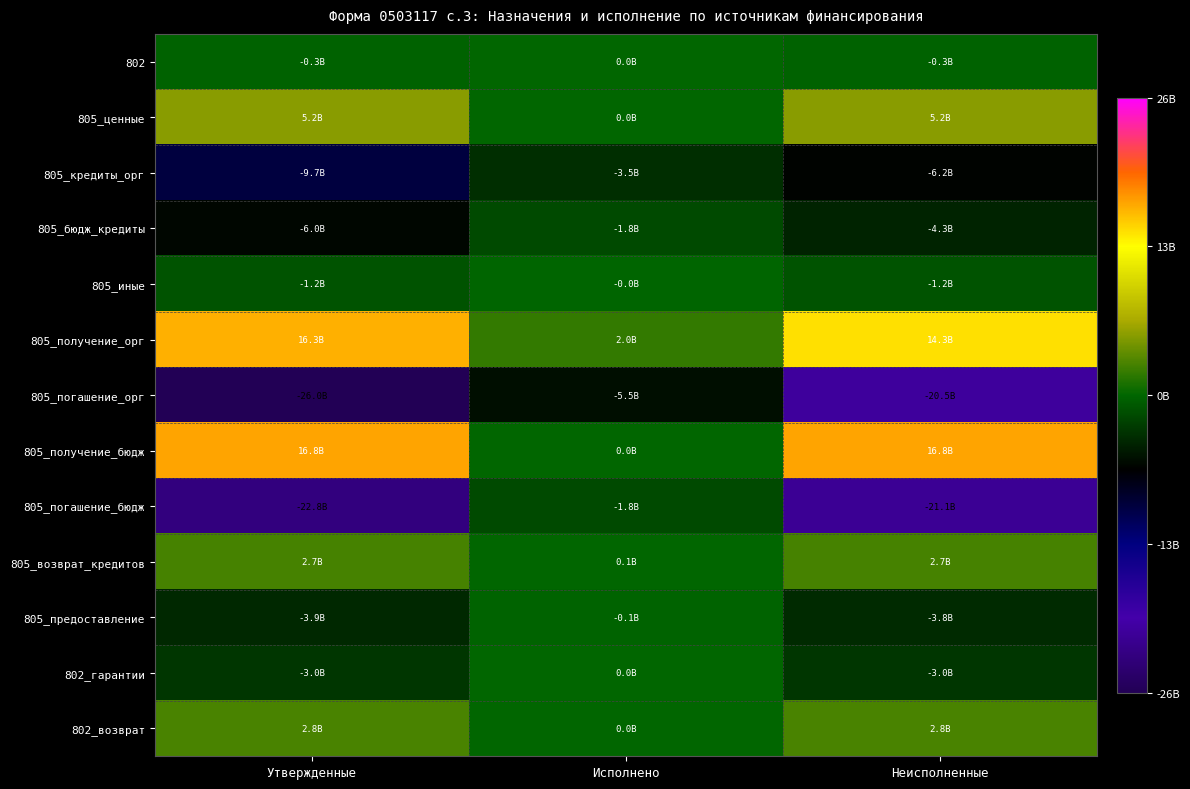

Reading left to right, list all the values displayed in this chart.

802: Утвержденные=-272070300	Исполнено=0	Неисполненные=-272070300
805_ценные: Утвержденные=5200000000	Исполнено=0	Неисполненные=5200000000
805_кредиты_орг: Утвержденные=-9737681900	Исполнено=-3508681900	Неисполненные=-6229000000
805_бюдж_кредиты: Утвержденные=-6014372000	Исполнено=-1751000000	Неисполненные=-4263372000
805_иные: Утвержденные=-1200000000	Исполнено=-47100000	Неисполненные=-1152900000
805_получение_орг: Утвержденные=16271000000	Исполнено=2000000000	Неисполненные=14271000000
805_погашение_орг: Утвержденные=-26008681900	Исполнено=-5508681900	Неисполненные=-20500000000
805_получение_бюдж: Утвержденные=16792508000	Исполнено=0	Неисполненные=16792508000
805_погашение_бюдж: Утвержденные=-22806880000	Исполнено=-1751000000	Неисполненные=-21055880000
805_возврат_кредитов: Утвержденные=2741282000	Исполнено=75000000	Неисполненные=2666282000
805_предоставление: Утвержденные=-3941282000	Исполнено=-122100000	Неисполненные=-3819182000
802_гарантии: Утвержденные=-3047789100	Исполнено=0	Неисполненные=-3047789100
802_возврат: Утвержденные=2775718800	Исполнено=0	Неисполненные=2775718800